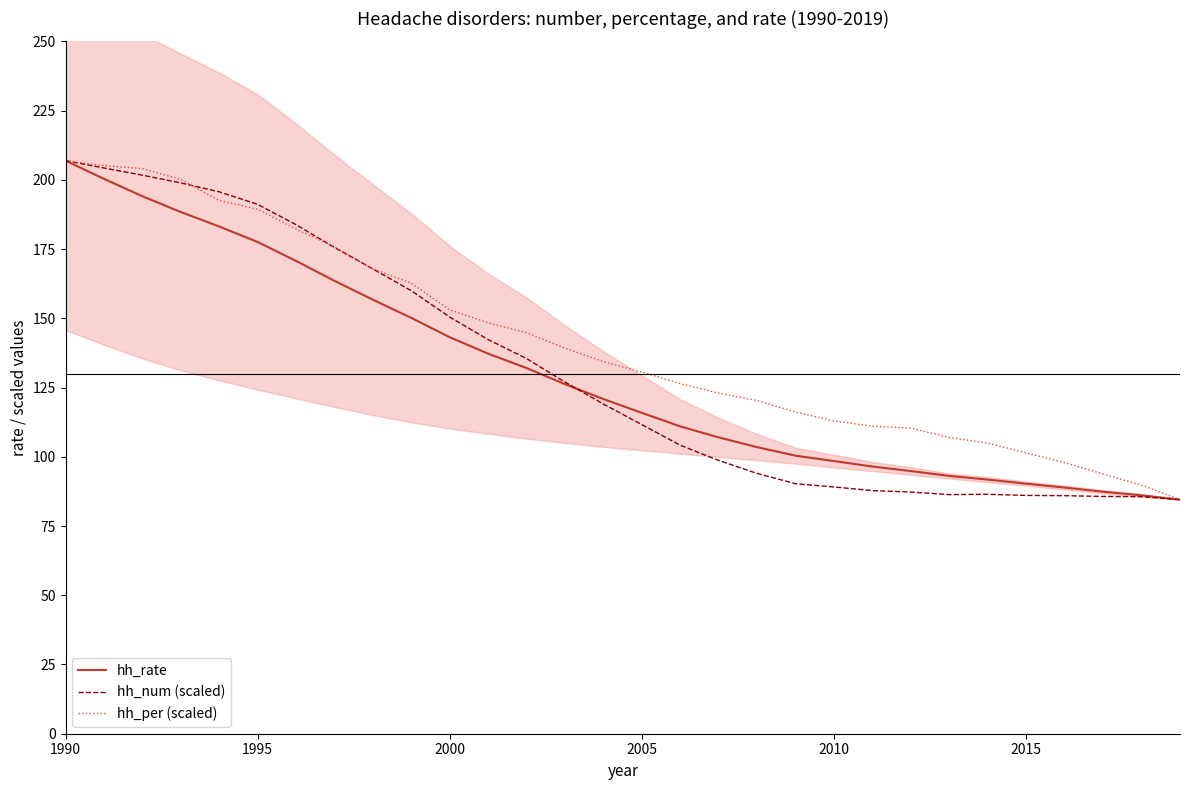

At which label is hh_rate closest to 145?

2000